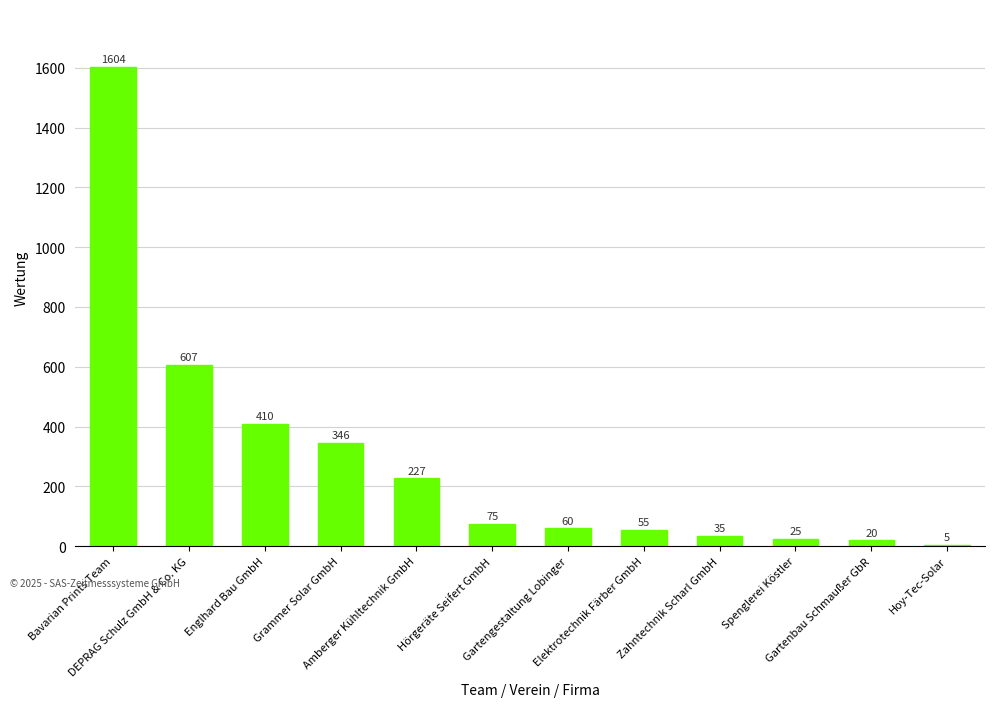

What is the sum of all values?

3469